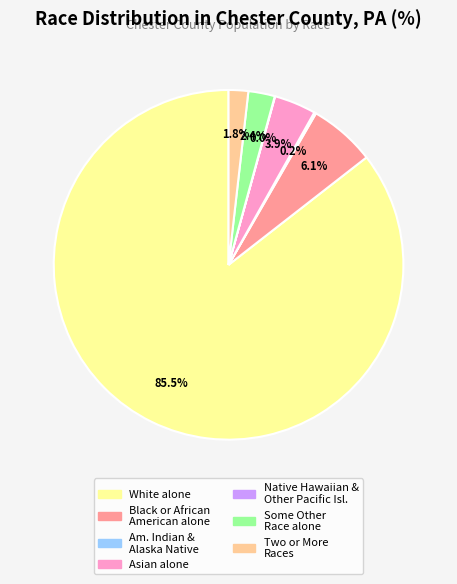

What is the largest slice in the pie chart?

White alone